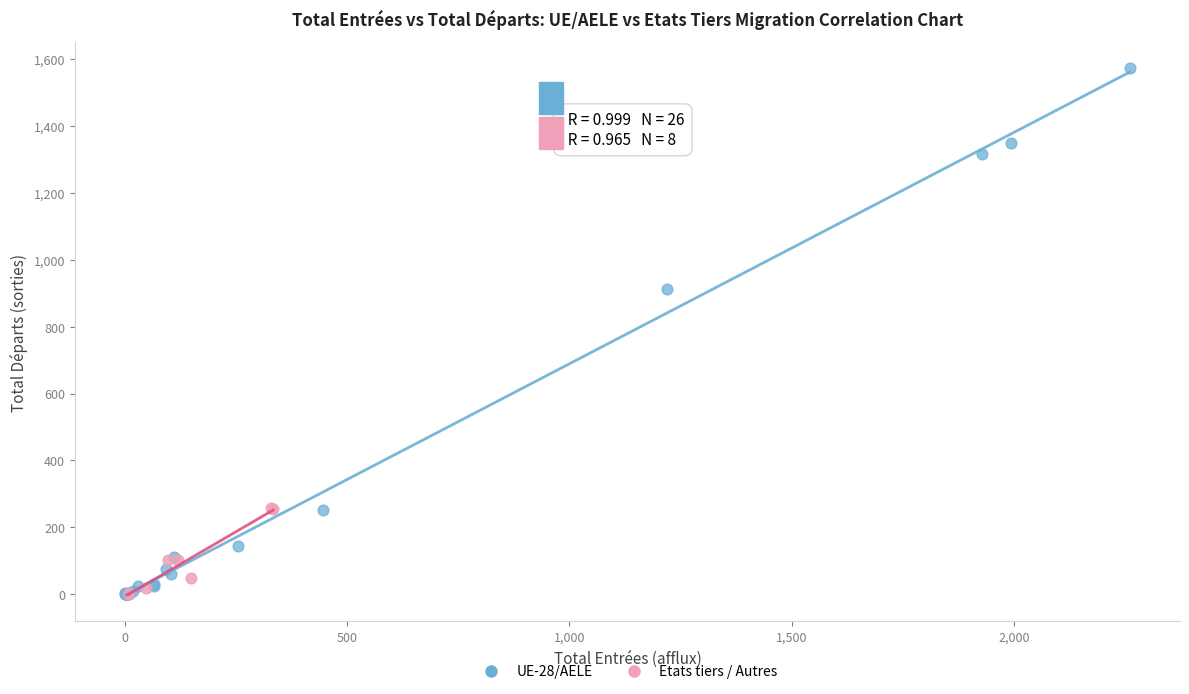

Which series has the largest Y range (max minus min)?

UE-28/AELE